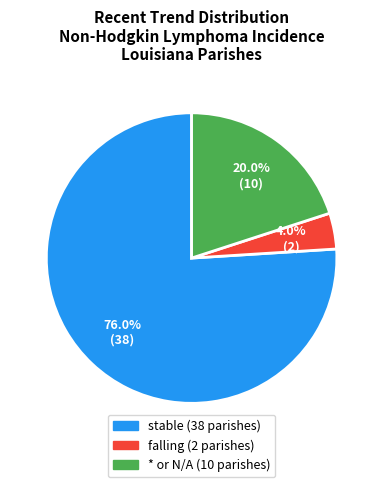

Is there any slice that represents more than half of the pie?

Yes